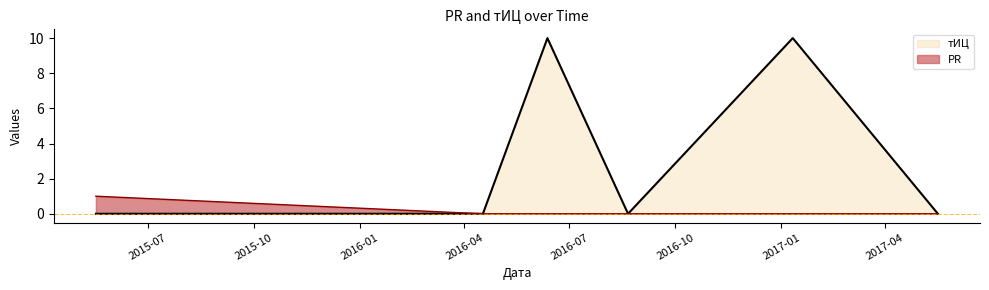

Which has a higher value, 2016-08-21 or 2017-05-17?

2016-08-21